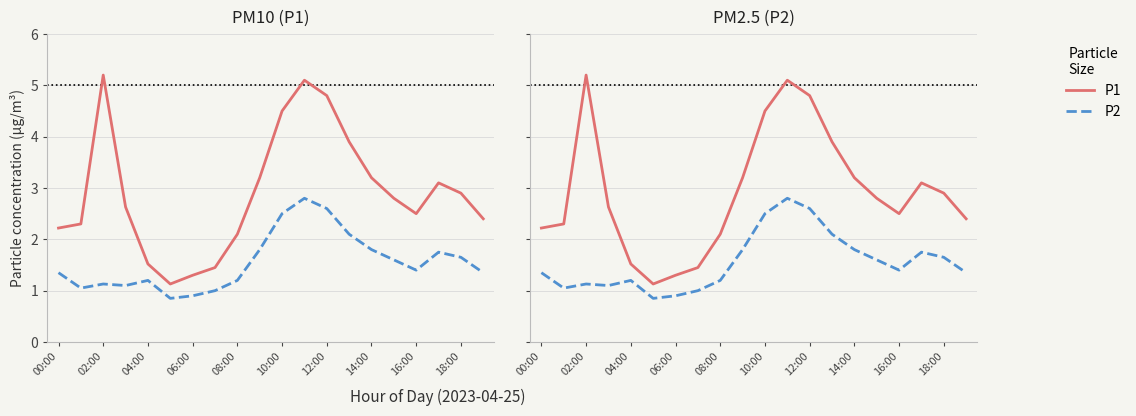

How many values in the P2 series are below 1?

2